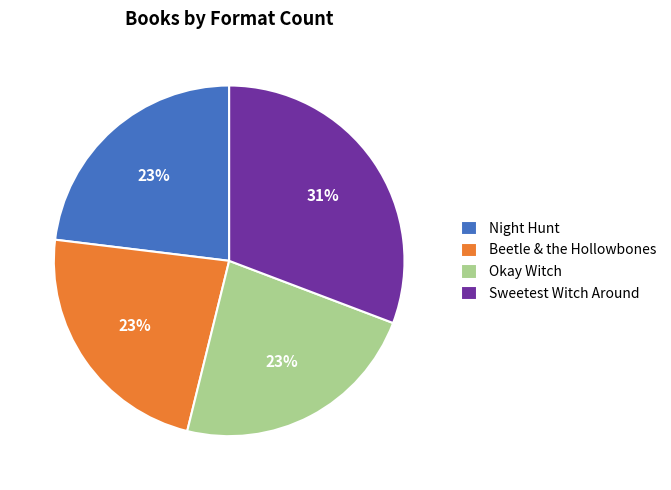

How many slices are in this pie chart?

4